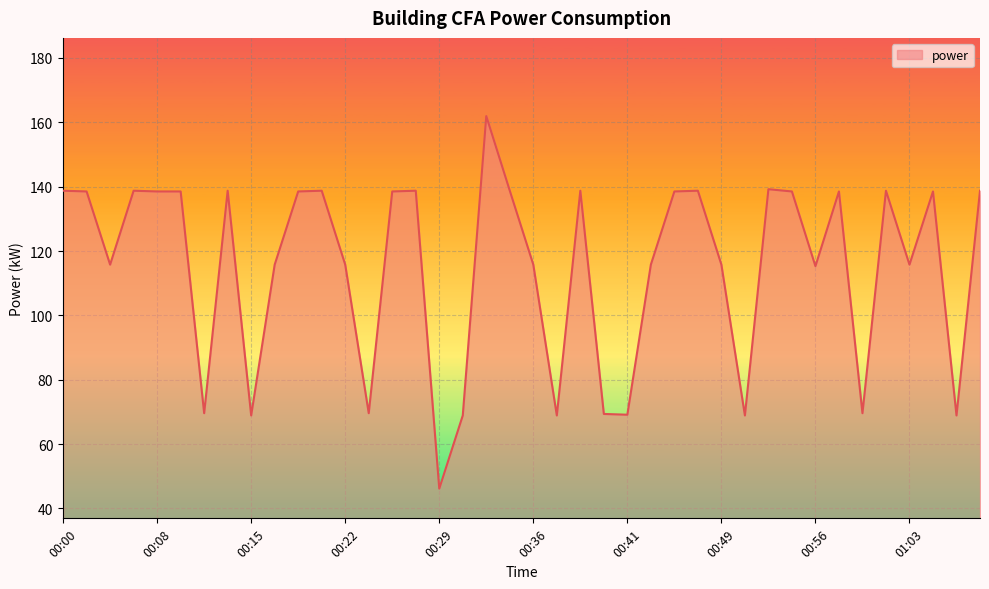

How many categories are shown in the chart?

40